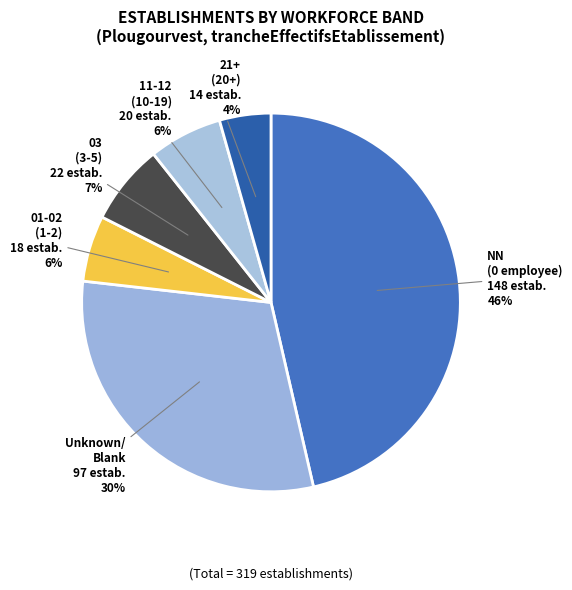

How many segments does this pie chart have?

6